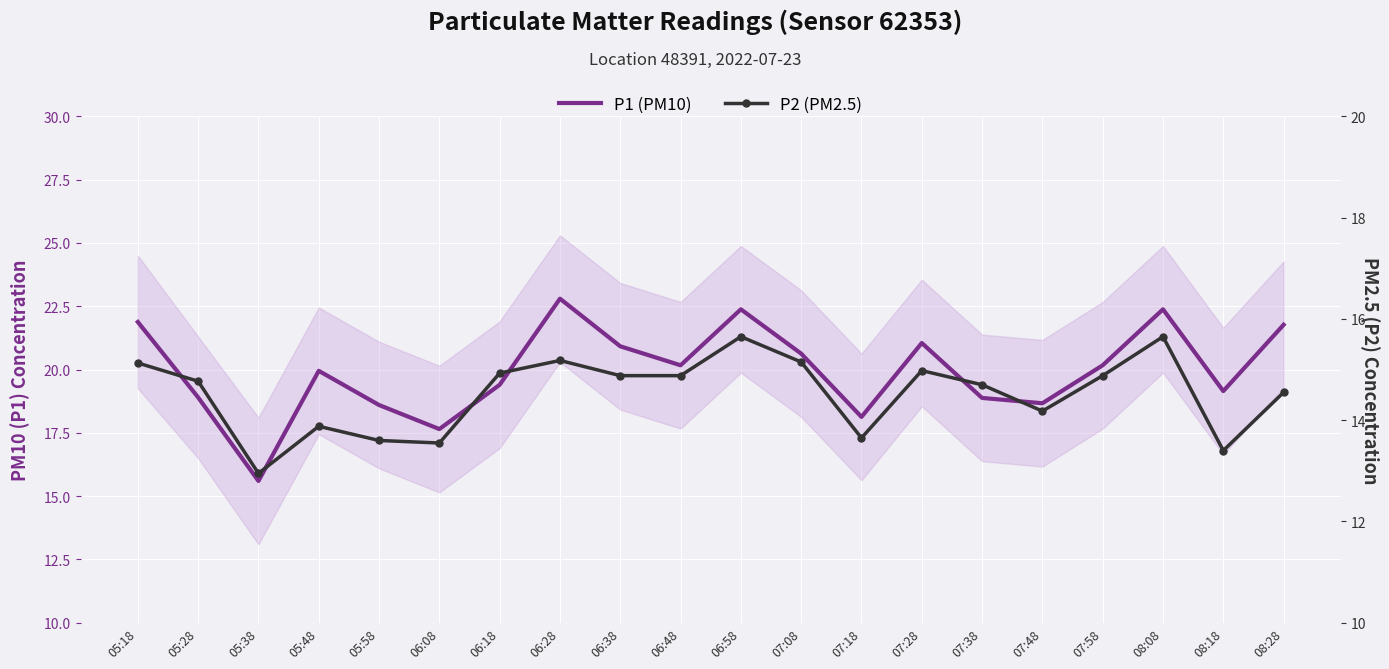

At which category is the sum across all series the highest?

06:58